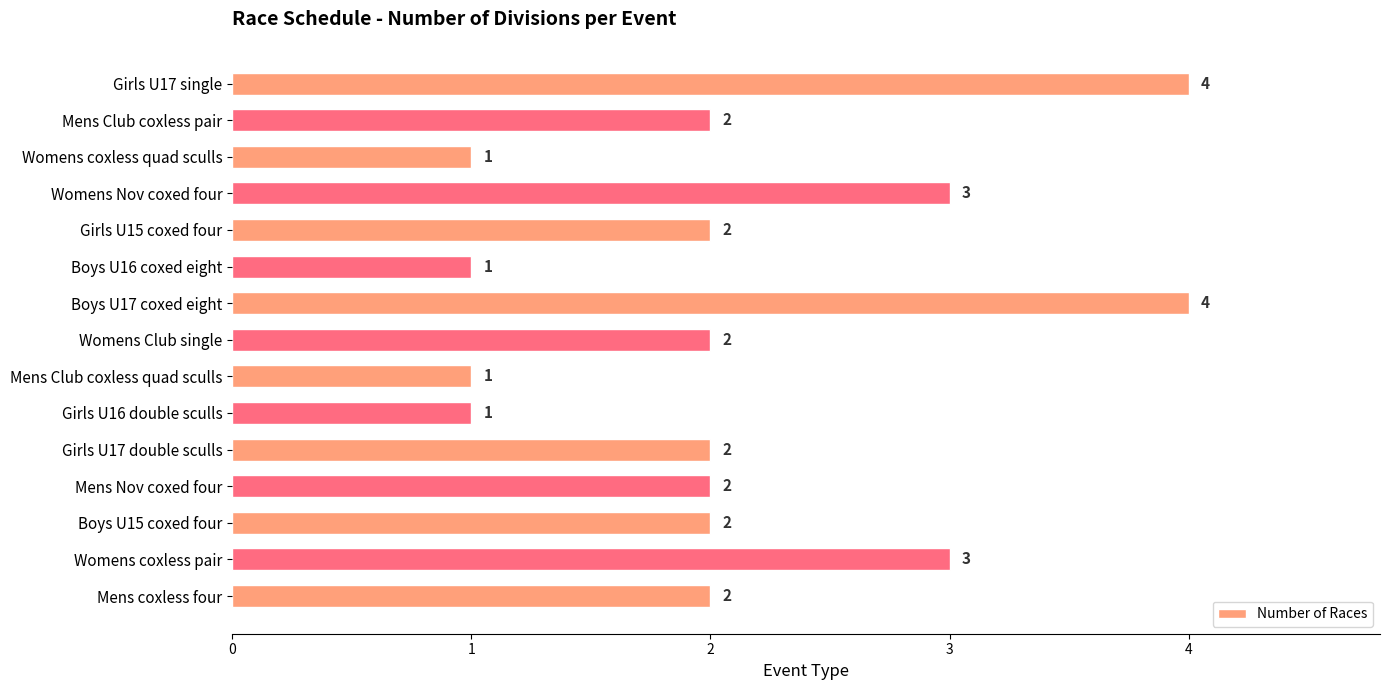

How many data points are less than 2?

4